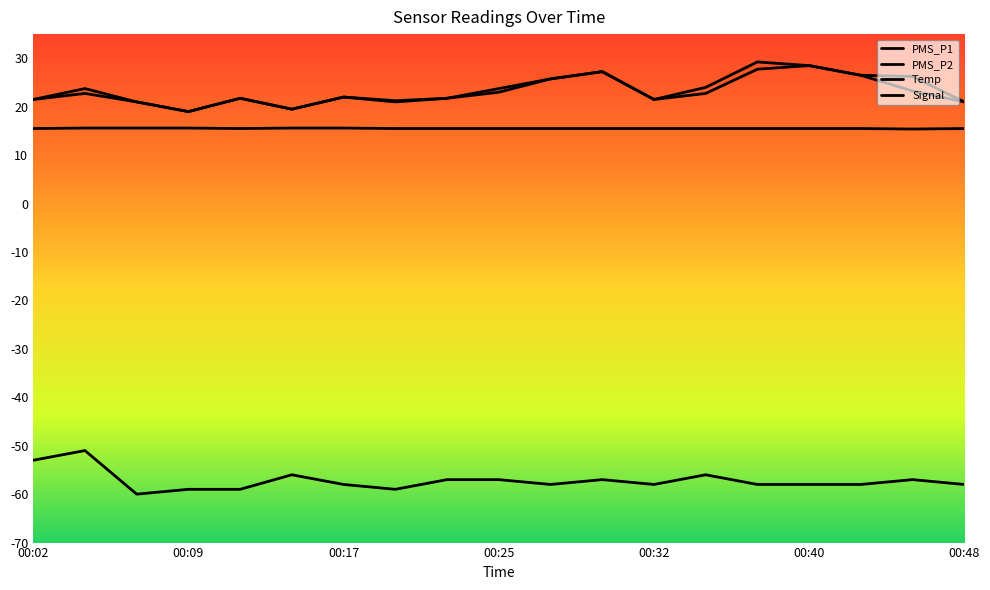

What is the value of the PMS_P2 point at the 18th from the left?

23.2